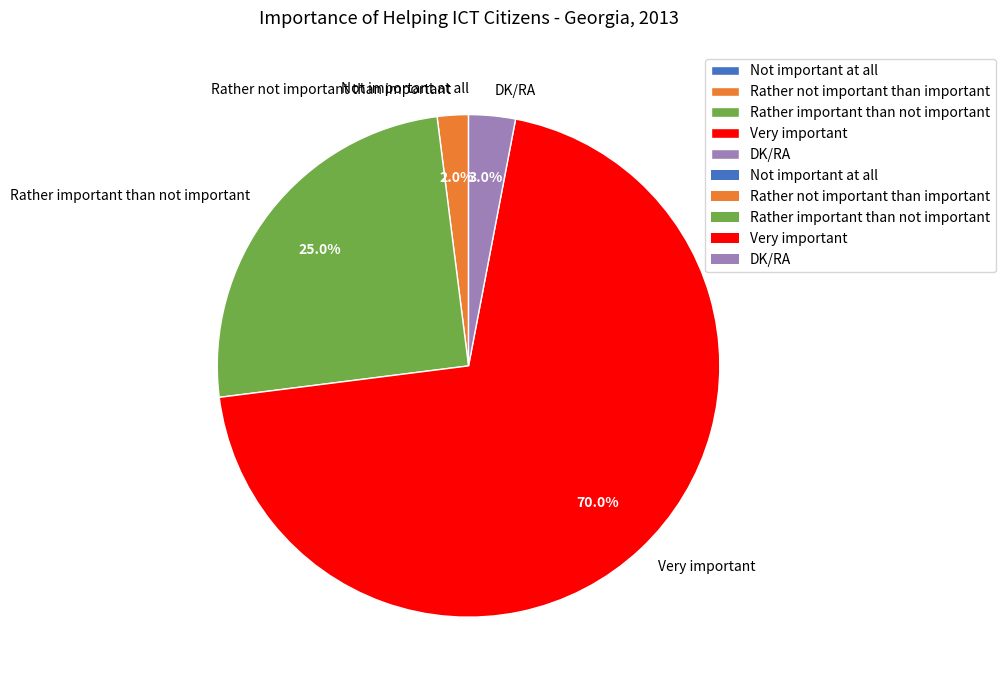

What percentage is the Very important slice, to the nearest percent?

70%